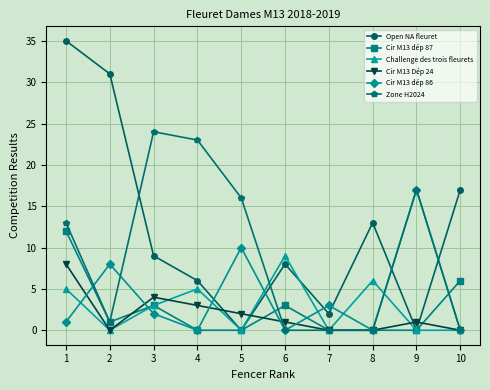

What is the difference between the second highest and minimum values in the Cir M13 dép 87 series?

6